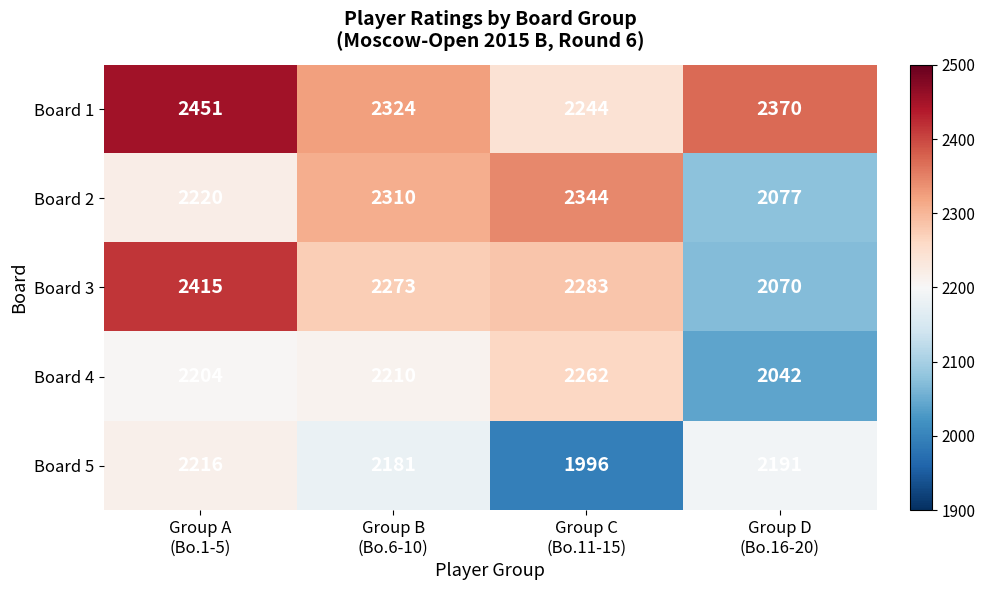

How many values in the Board 3 series are below 2283?

2